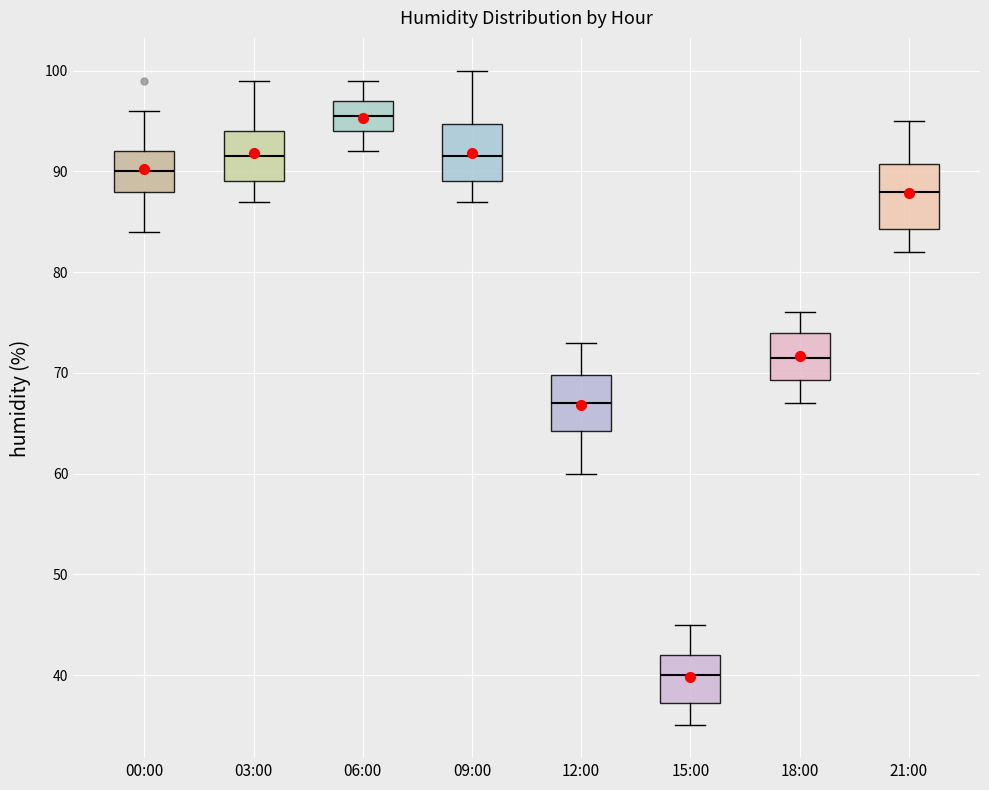

Reading left to right, transcribe this box plot: for each box, give where its median line is, the range the box spans, and where its two whiskers end, as read against the y-axis. The values are not printed on the chart, so give them approximately, as read against the axis.

00:00: median 90, box 88 to 92, whiskers 84 to 96
03:00: median 92, box 89 to 94, whiskers 87 to 99
06:00: median 96, box 94 to 97, whiskers 92 to 99
09:00: median 92, box 89 to 95, whiskers 87 to 100
12:00: median 67, box 64 to 70, whiskers 60 to 73
15:00: median 40, box 37 to 42, whiskers 35 to 45
18:00: median 72, box 69 to 74, whiskers 67 to 76
21:00: median 88, box 84 to 91, whiskers 82 to 95